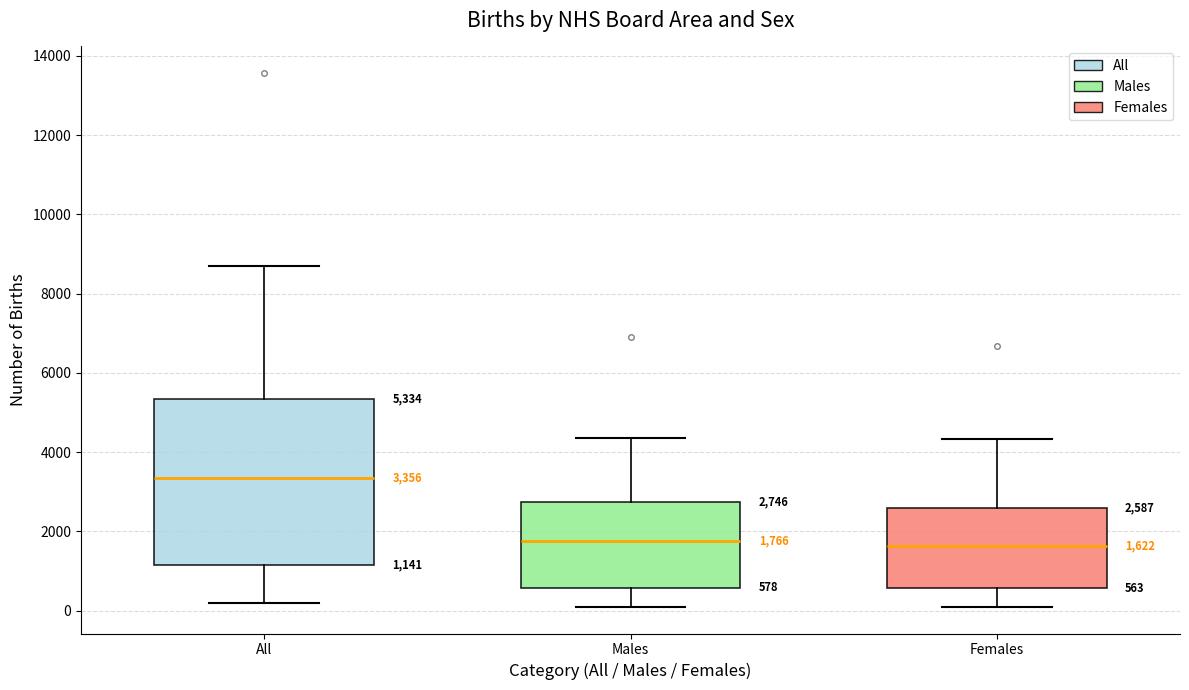

Comparing the boxes themselves (not the whiskers), which one is the tallest?

All